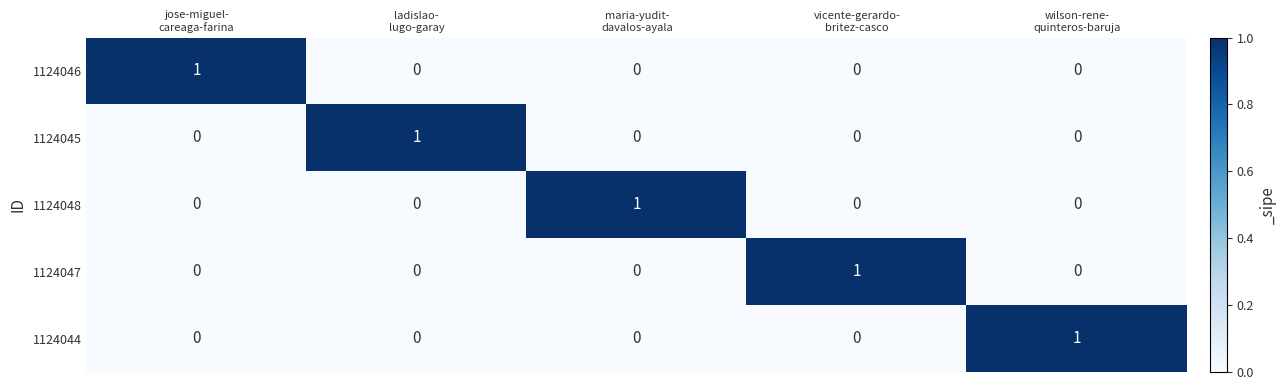

At how many categories does at least one series exceed 0?

5